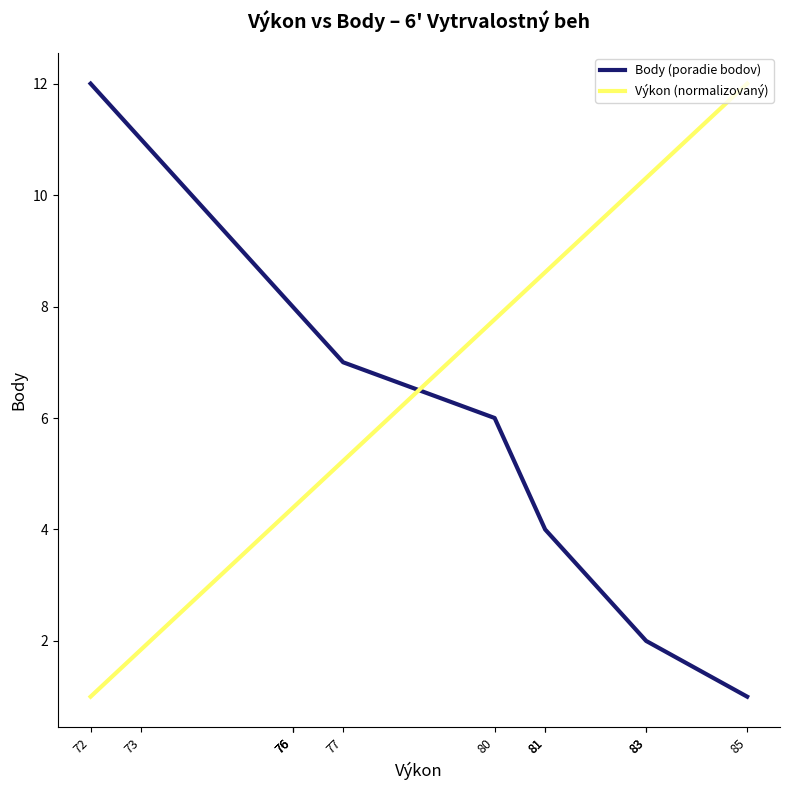

Is it true that Výkon (normalizovaný) equals 4.4 at 76?

True